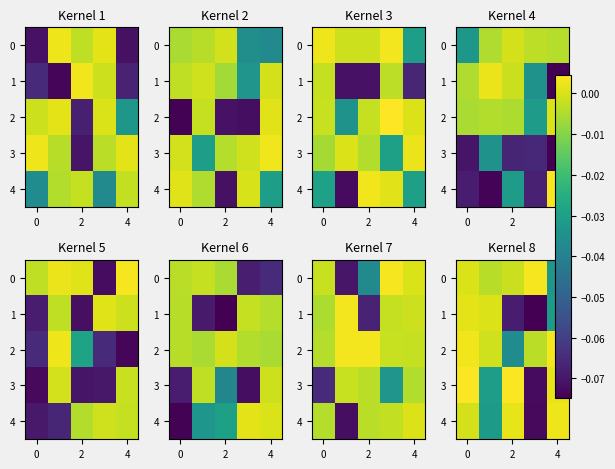

How many values in 2 are below zero?

3